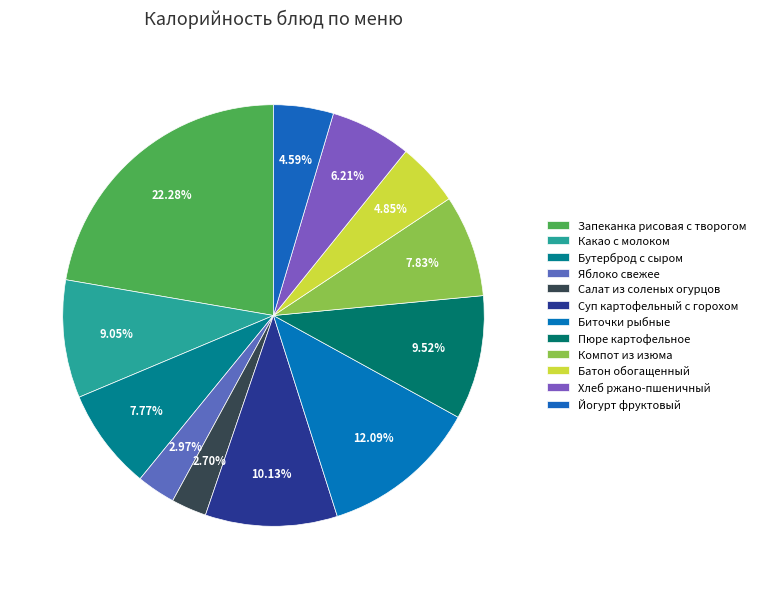

To the nearest percent, what is the average slice percentage?

8%